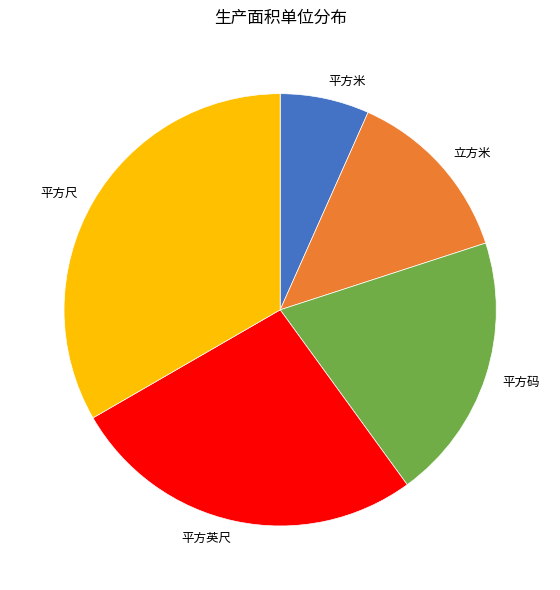

Does 平方尺 represent more than half of the total?

No